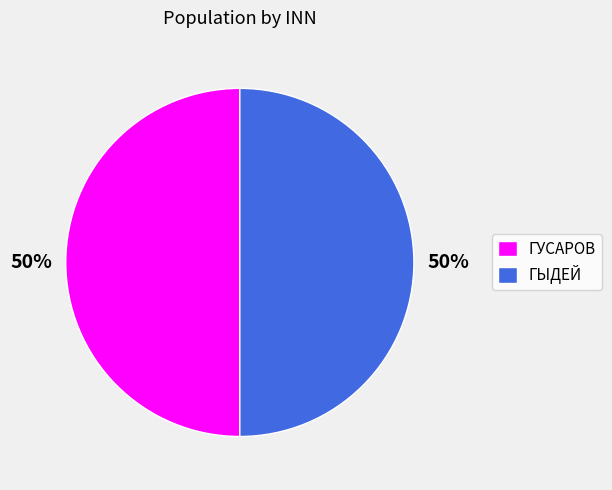

Do ГЫДЕЙ and ГУСАРОВ together represent more than half of the pie?

Yes